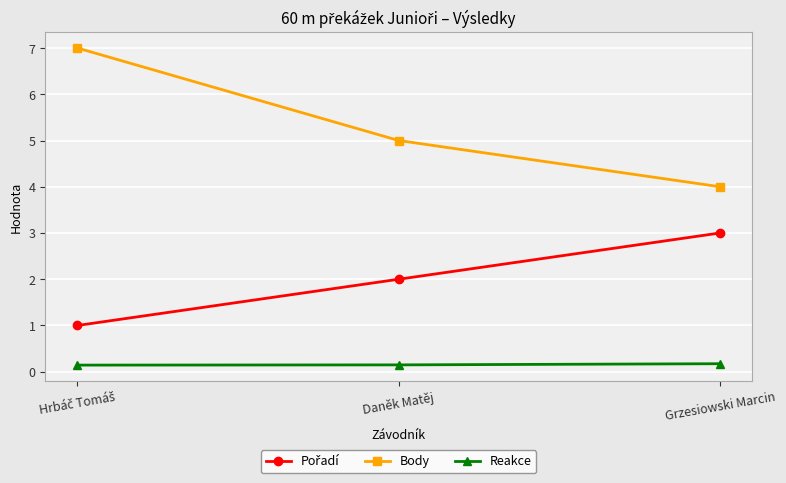

What is the difference between the maximum and second lowest values in the Body series?

2.0